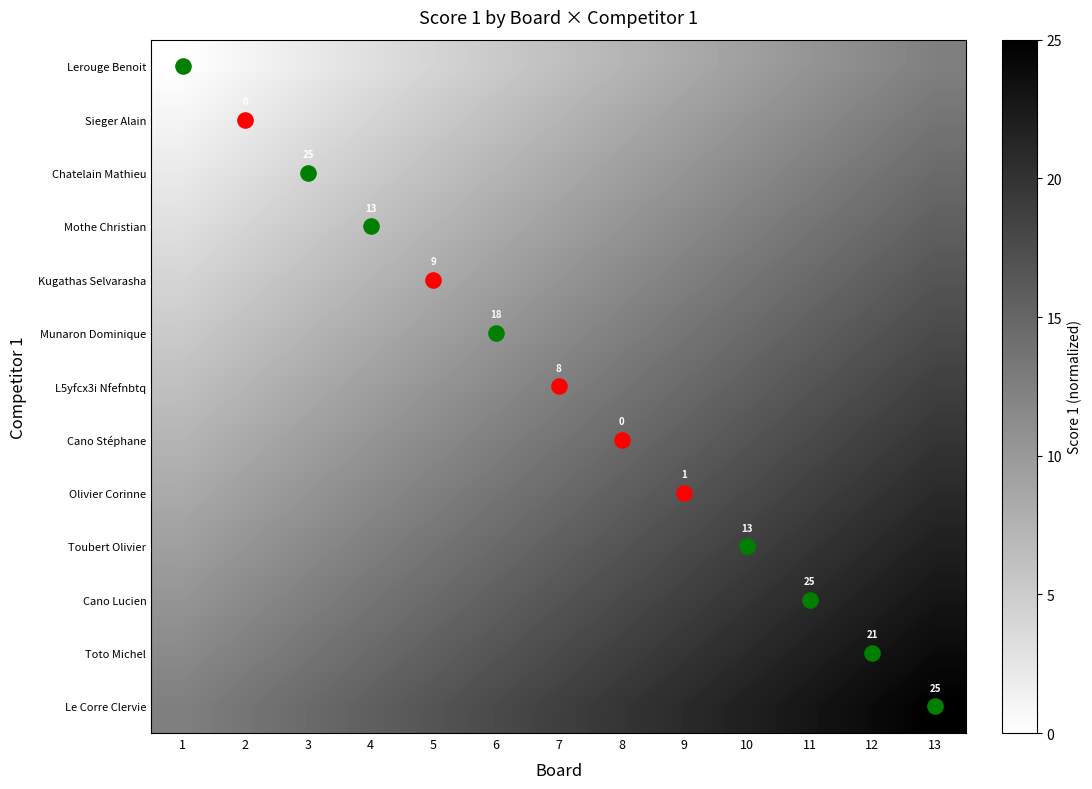

The Munaron Dominique series shows 0.3 at 7. True or false?

False